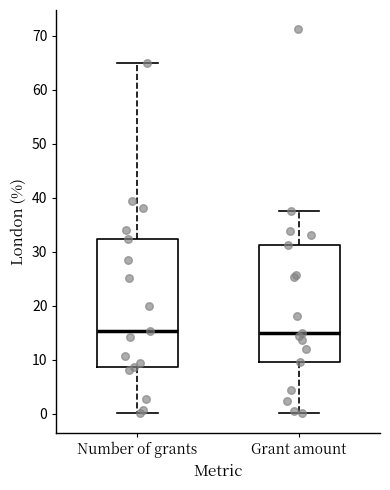

Reading left to right, transcribe this box plot: for each box, give where its median line is, the range the box spans, and where its two whiskers end, as read against the y-axis. The values are not printed on the chart, so give them approximately, as read against the axis.

Number of grants: median 15, box 9 to 32, whiskers 0 to 65
Grant amount: median 15, box 10 to 31, whiskers 0 to 38